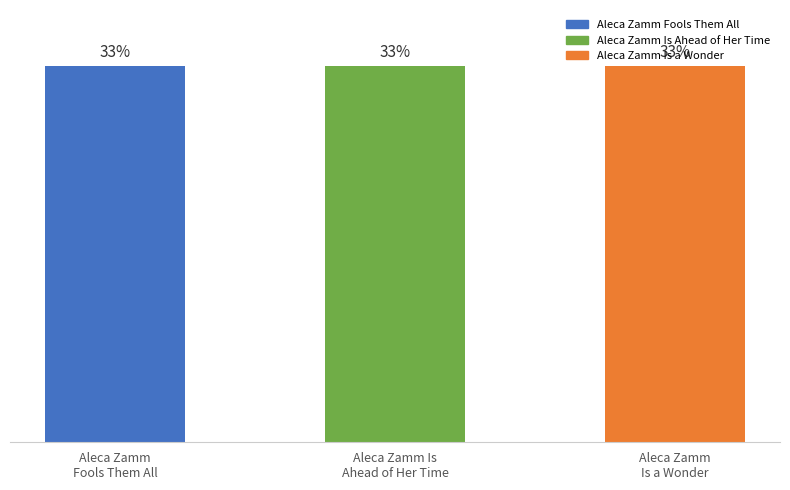

Does the chart contain any negative values?

No